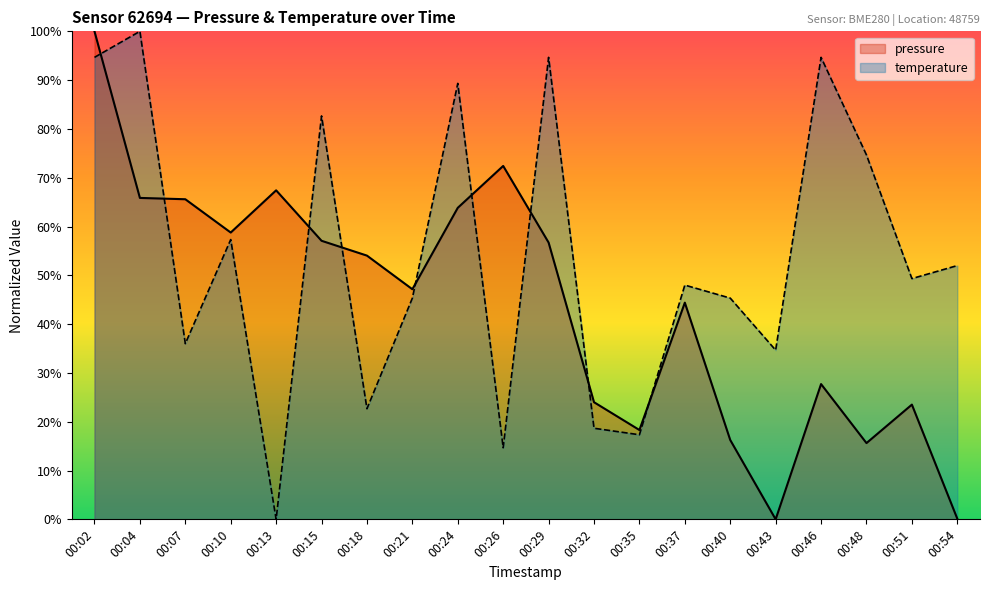

What is the maximum value for pressure?

100.0